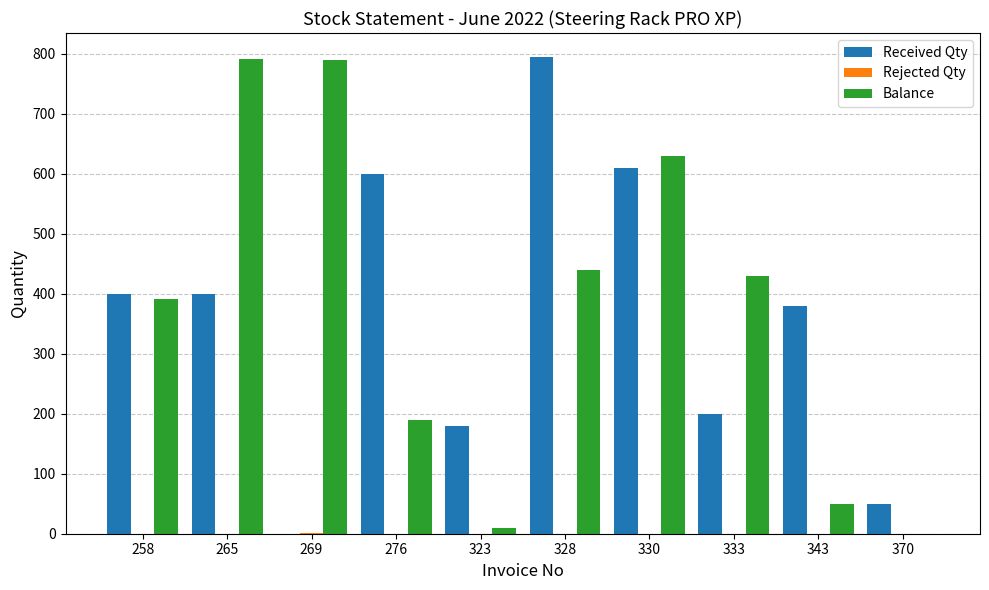

What is the sum of the Received Qty values at 265 and 328?

1195